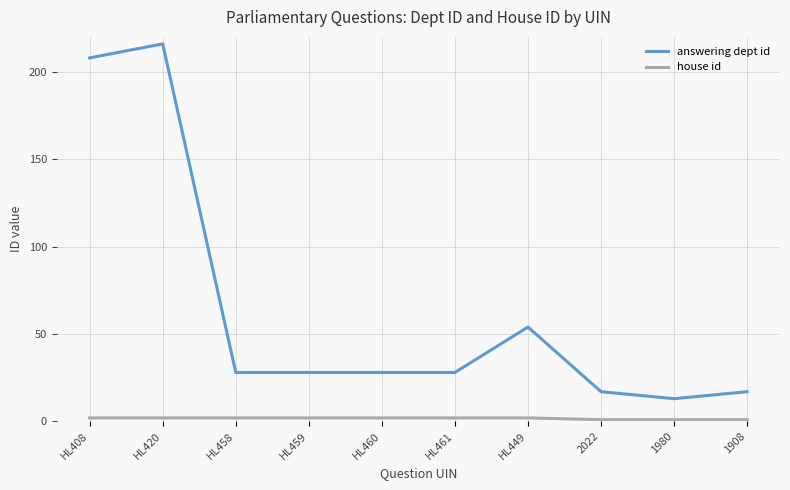

Where is answering dept id nearest to the value 114?

HL449